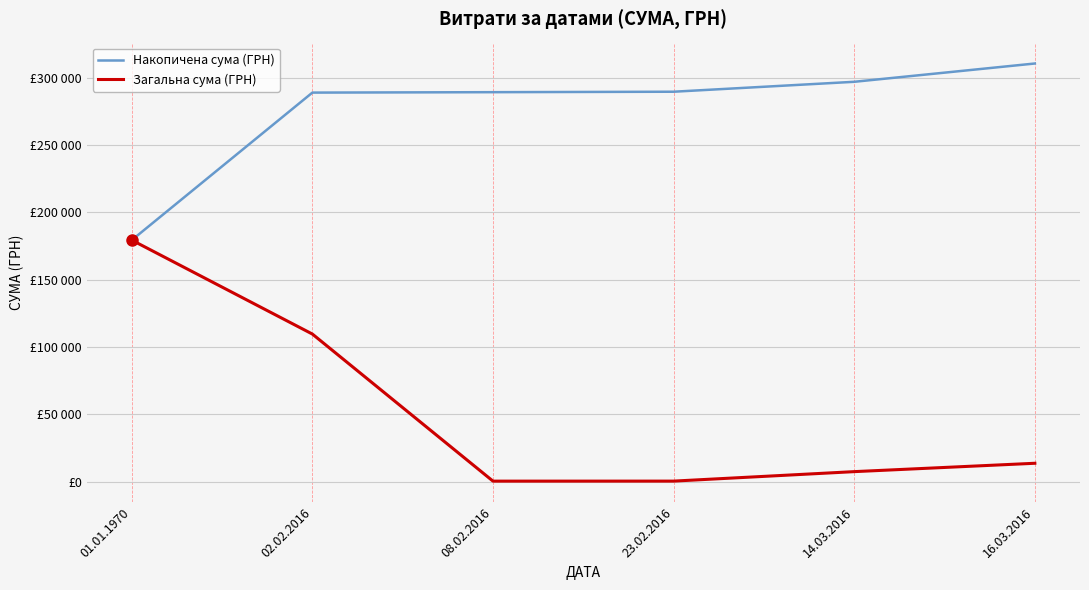

List the series in order of their overall mean, highest first.

Накопичена сума (ГРН), Загальна сума (ГРН)